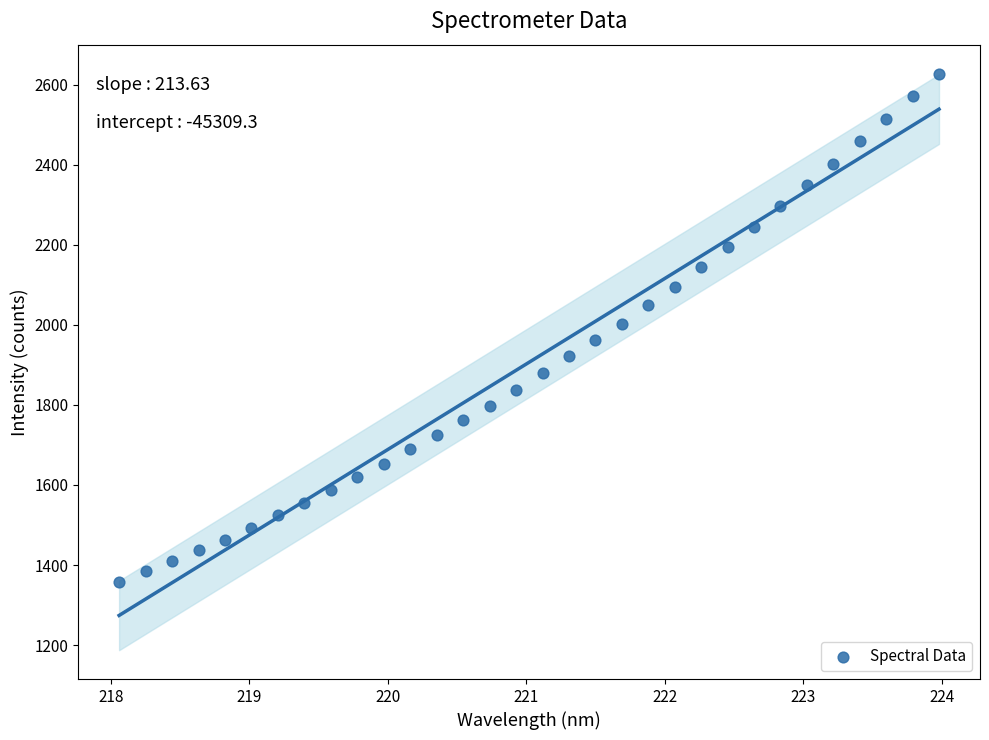

What is the range of Y values (max minus min)?

1270.2